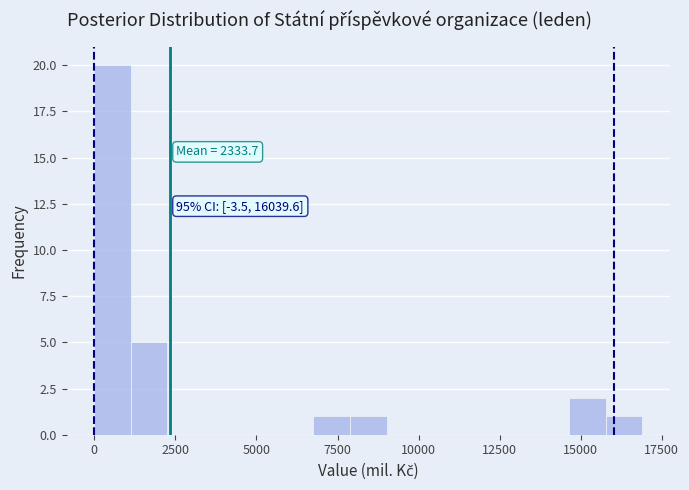

Read against the x-axis, roughly where is the centre of the tallest bar?

500